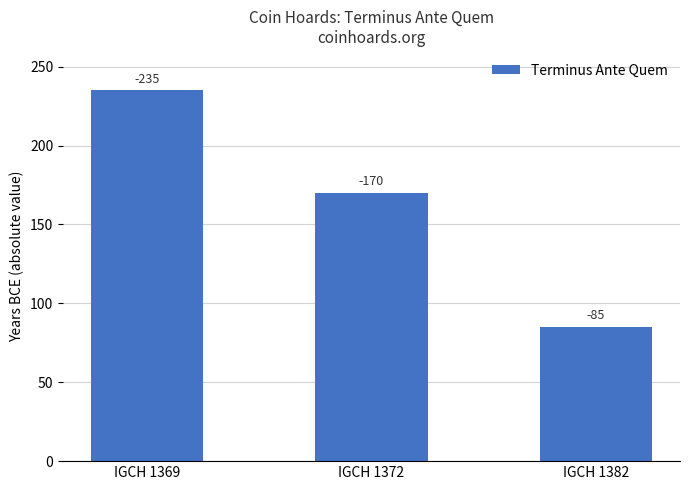

How many values are between 85 and 235?

3